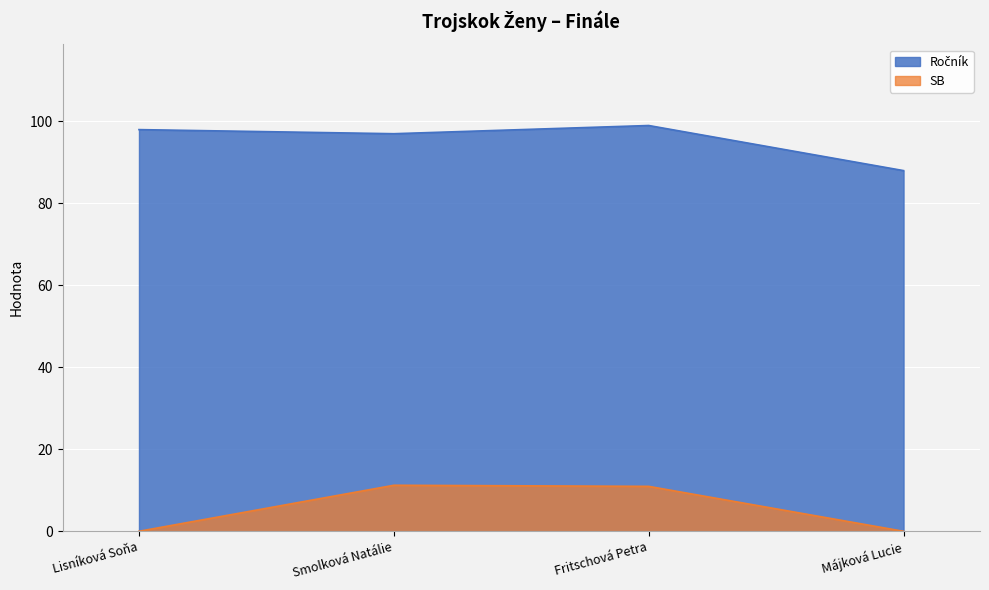

What is the total value across all series at Lisníková Soňa?

98.0